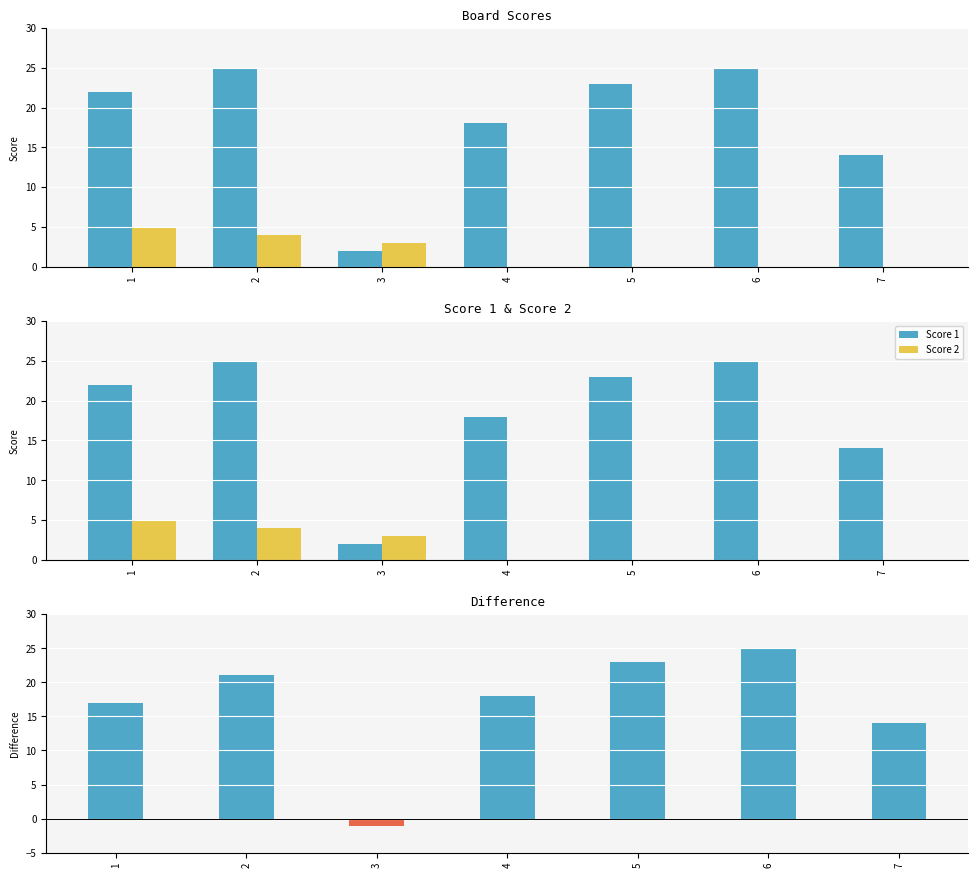

What is the total value across all series at 6?

50